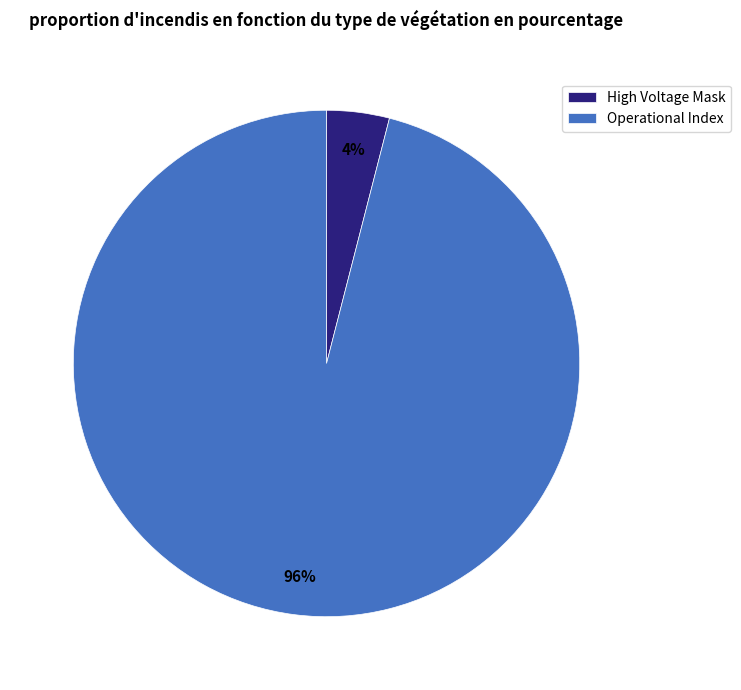

To the nearest percent, what is the average slice percentage?

50%